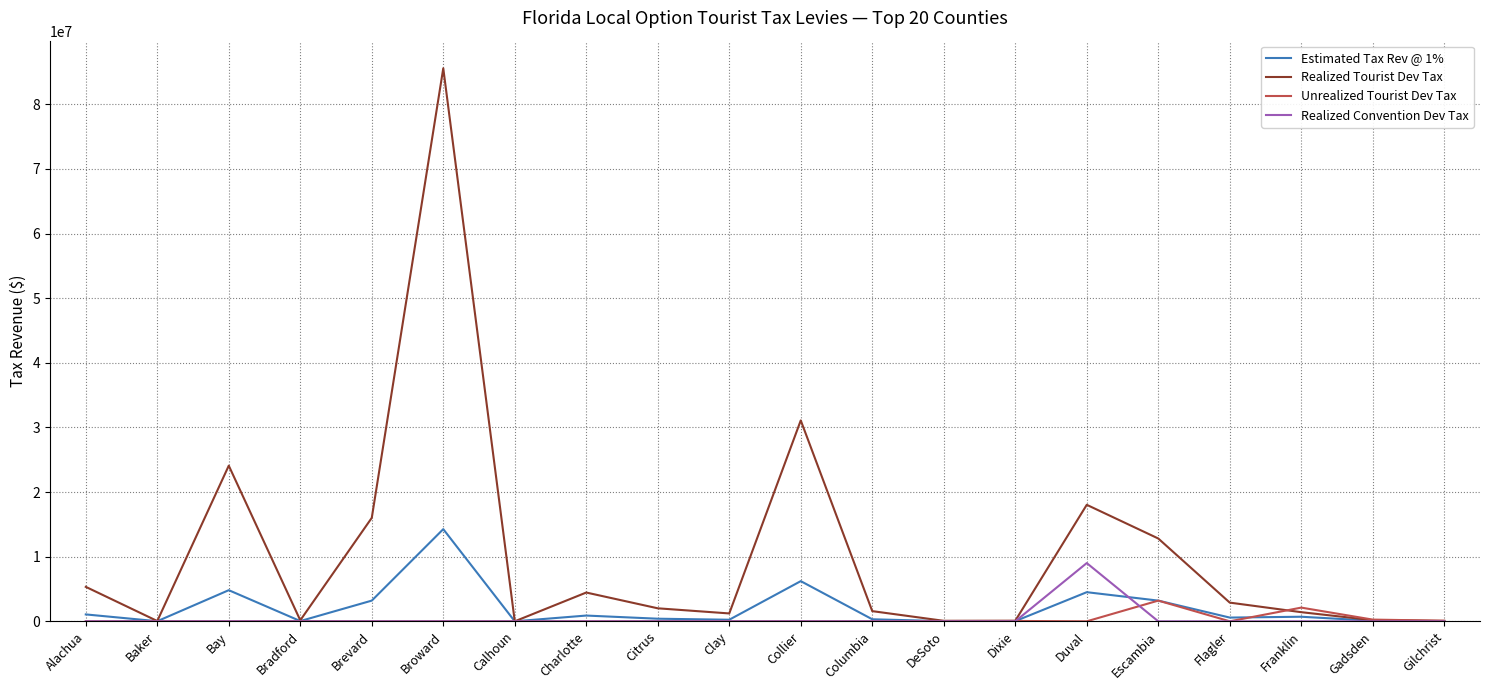

Does the chart display data point markers on the line(s)?

No